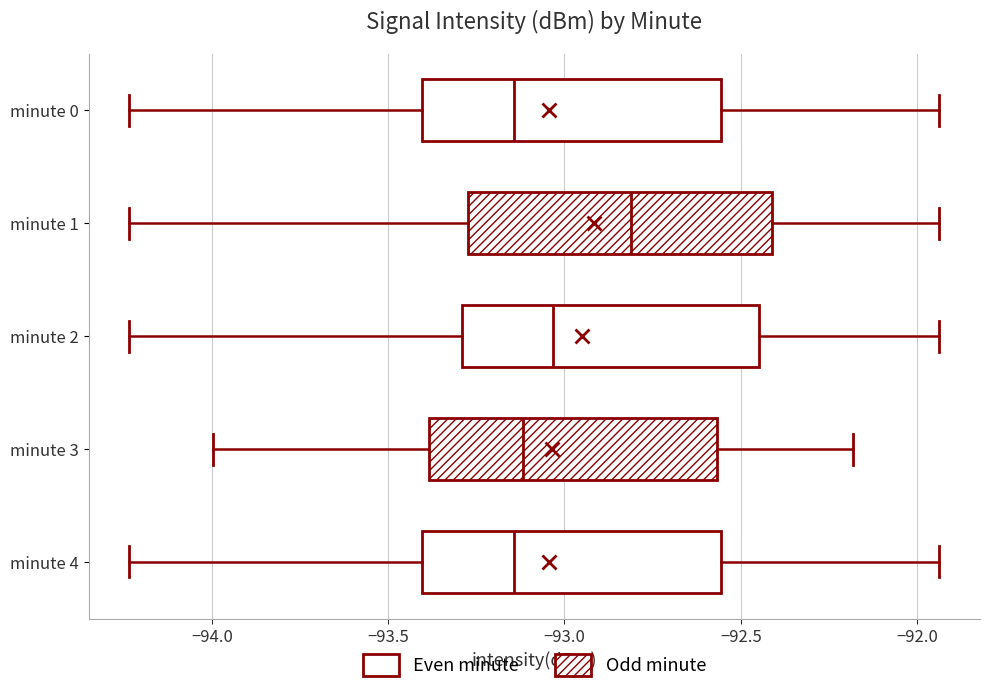

Where does the median line of the box for minute 2 sit on the x-axis? The values are not printed on the chart, so give them approximately, as read against the axis.

-93.05